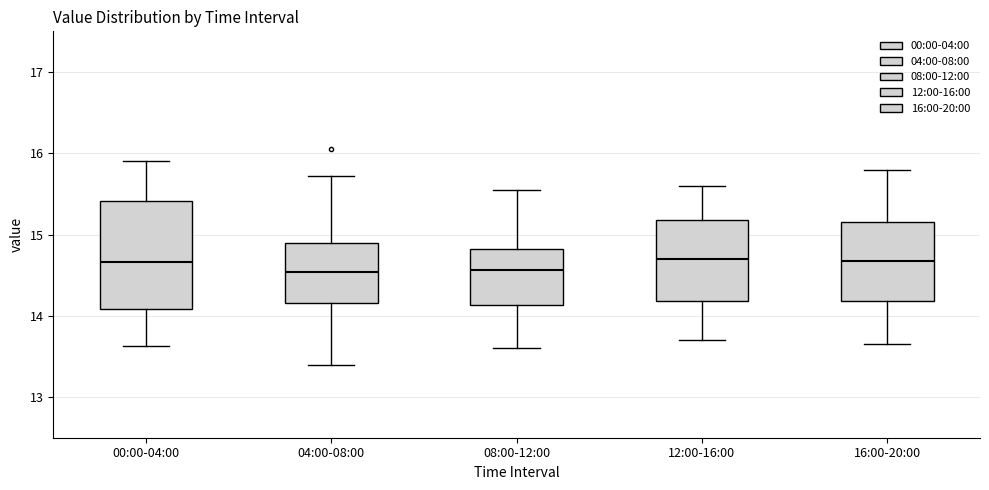

Reading left to right, read every box against the y-axis: the position of its median line, the range the box covers, and the ends of its whiskers. The values are not printed on the chart, so give them approximately, as read against the axis.

00:00-04:00: median 14.7, box 14.1 to 15.4, whiskers 13.6 to 15.9
04:00-08:00: median 14.5, box 14.2 to 14.9, whiskers 13.4 to 15.7
08:00-12:00: median 14.6, box 14.1 to 14.8, whiskers 13.6 to 15.6
12:00-16:00: median 14.7, box 14.2 to 15.2, whiskers 13.7 to 15.6
16:00-20:00: median 14.7, box 14.2 to 15.2, whiskers 13.7 to 15.8